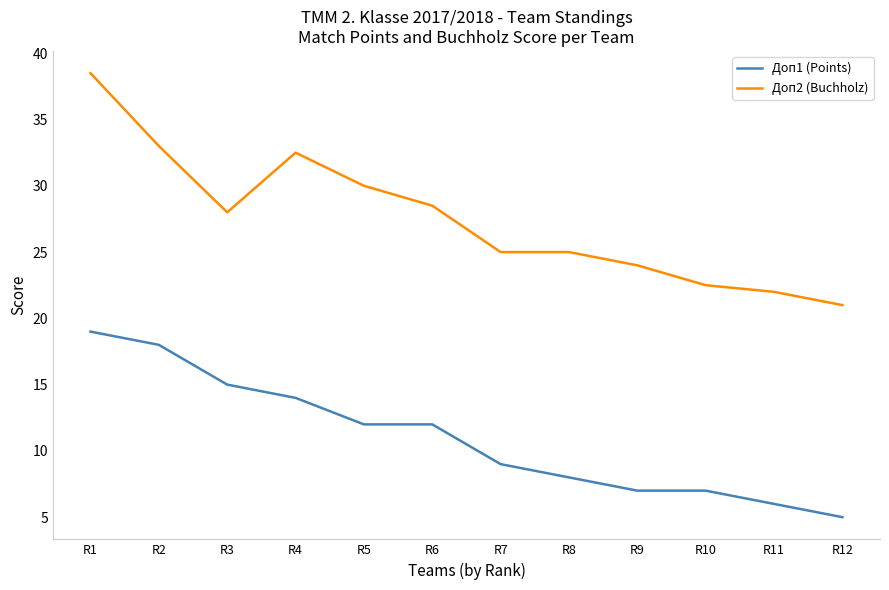

Which series has the largest total across all categories?

Доп2 (Buchholz)